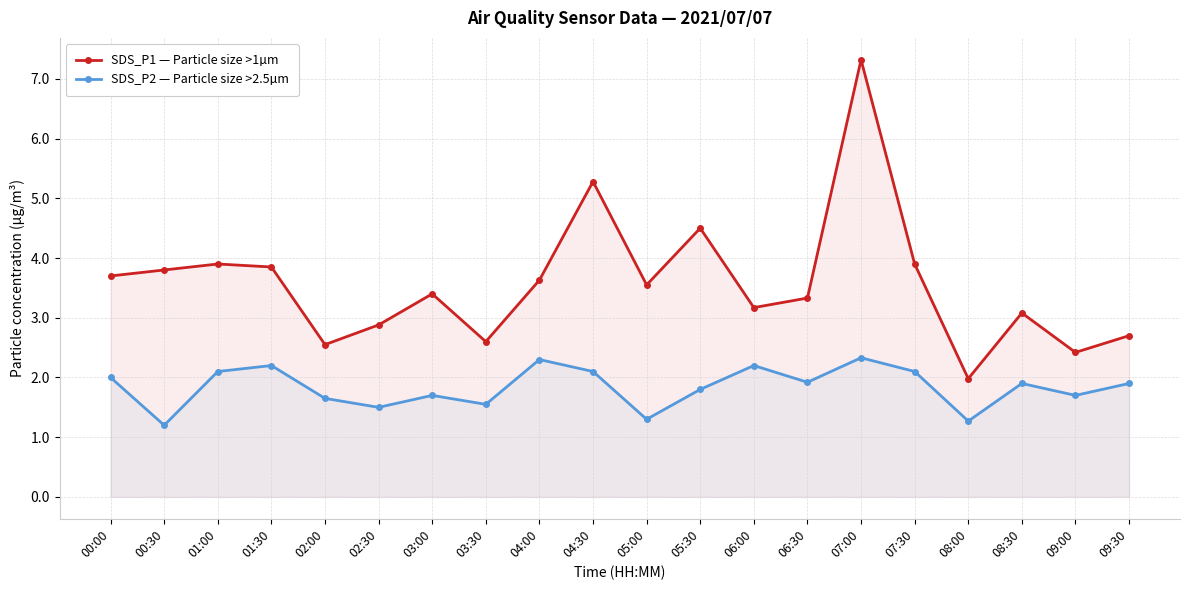

Reading right to left, transcribe all the data shown in this chart.

SDS_P1 — Particle size >1µm: 09:30=2.7	09:00=2.4	08:30=3.1	08:00=2.0	07:30=3.9	07:00=7.3	06:30=3.3	06:00=3.2	05:30=4.5	05:00=3.5	04:30=5.3	04:00=3.6	03:30=2.6	03:00=3.4	02:30=2.9	02:00=2.5	01:30=3.9	01:00=3.9	00:30=3.8	00:00=3.7
SDS_P2 — Particle size >2.5µm: 09:30=1.9	09:00=1.7	08:30=1.9	08:00=1.3	07:30=2.1	07:00=2.3	06:30=1.9	06:00=2.2	05:30=1.8	05:00=1.3	04:30=2.1	04:00=2.3	03:30=1.6	03:00=1.7	02:30=1.5	02:00=1.6	01:30=2.2	01:00=2.1	00:30=1.2	00:00=2.0